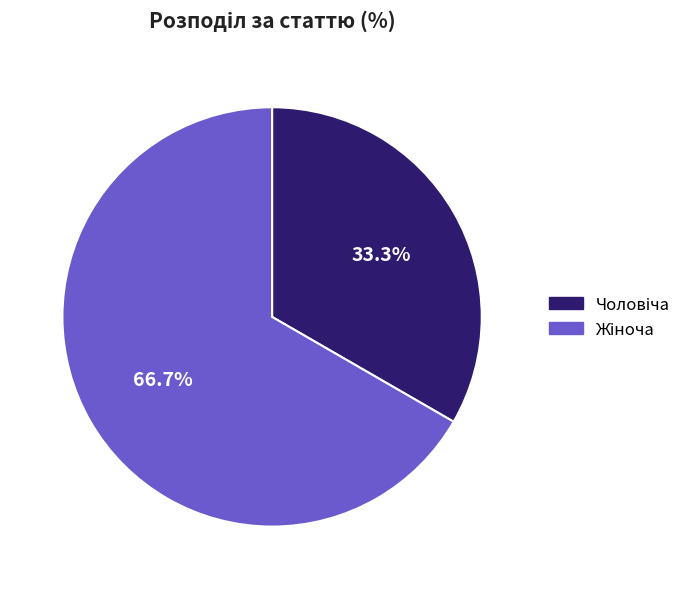

Is there any slice that represents more than half of the pie?

Yes